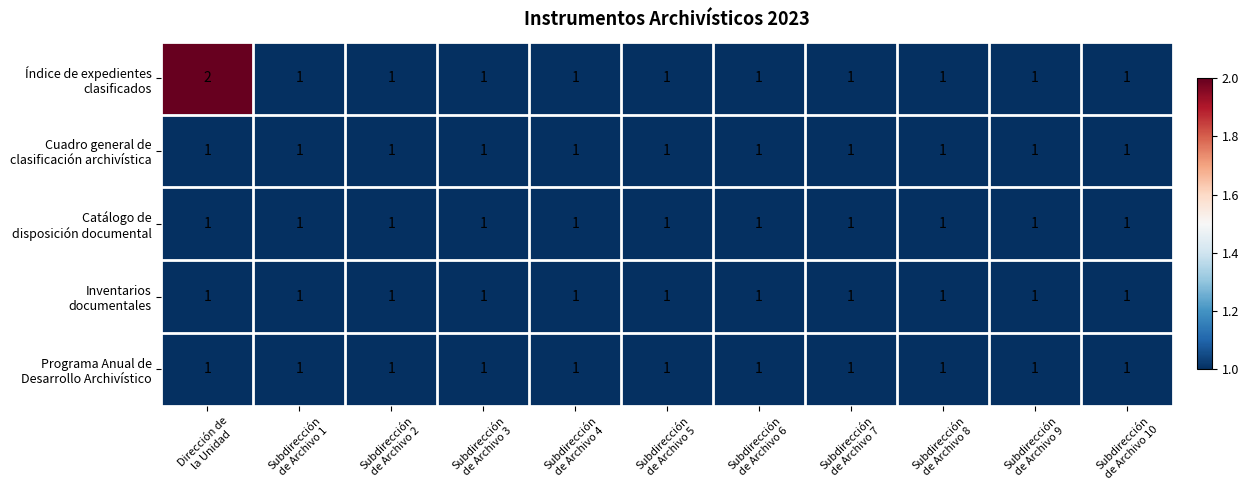

Which label corresponds to the largest value in the chart?

Dirección de
la Unidad